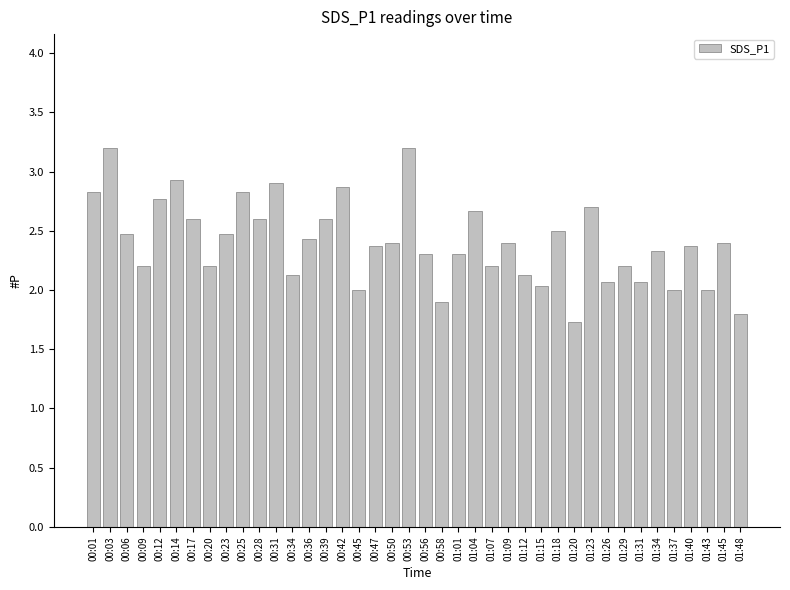

Which has a higher value, 00:14 or 00:09?

00:14